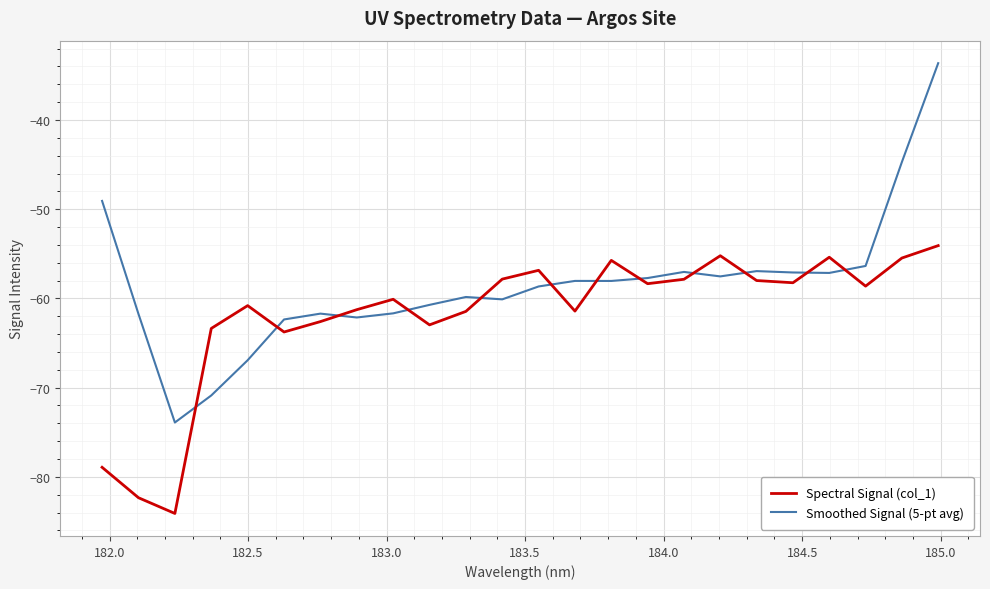

Rank the series by their average value, from highest to lowest.

Smoothed Signal (5-pt avg), Spectral Signal (col_1)